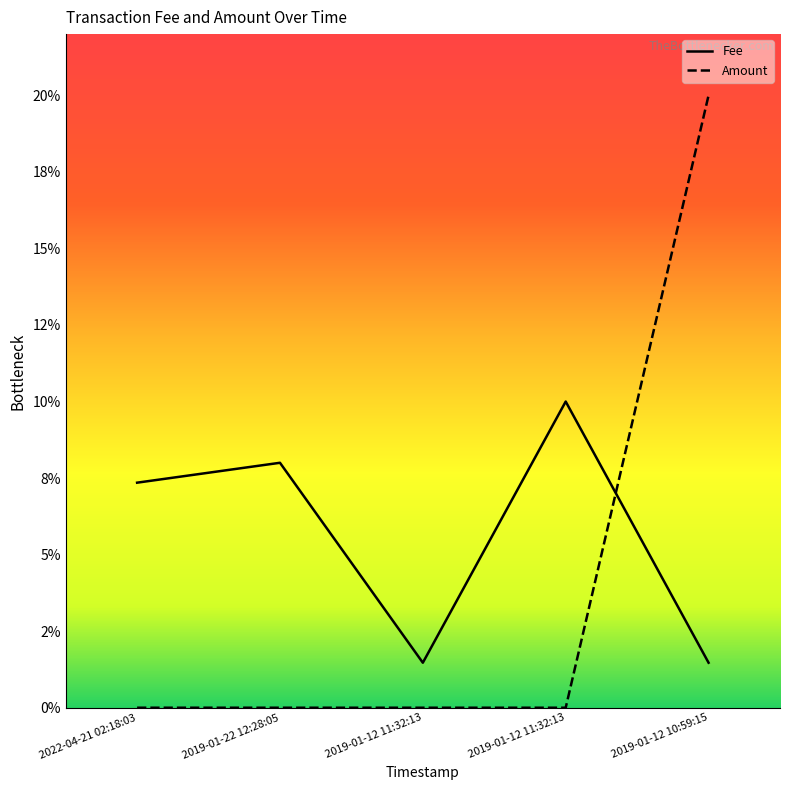

True or false: Amount has a value of 0.0 at 2022-04-21 02:18:03.

True